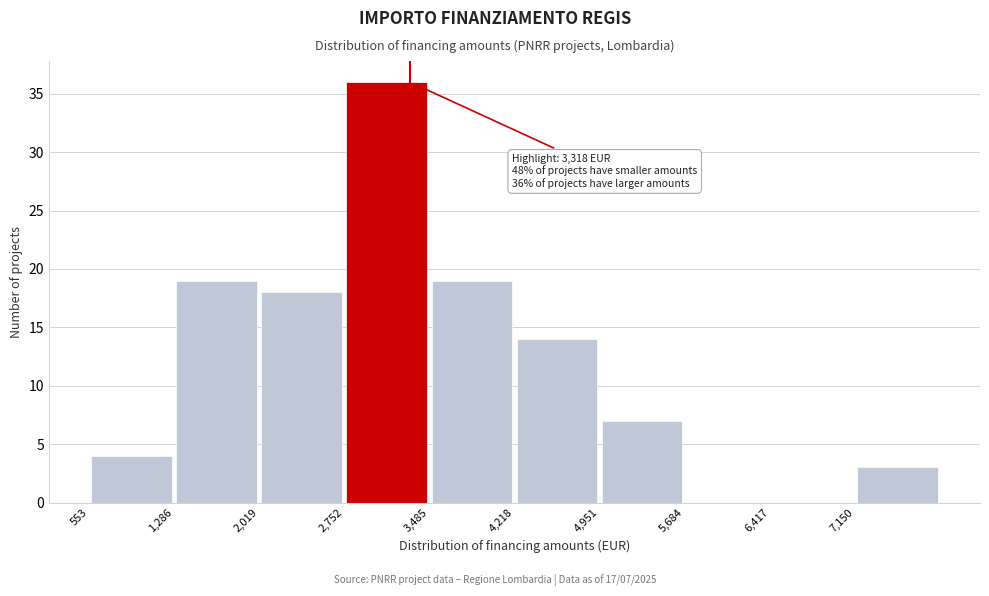

Over which range of the x-axis is the bar tallest?

2800 to 3500